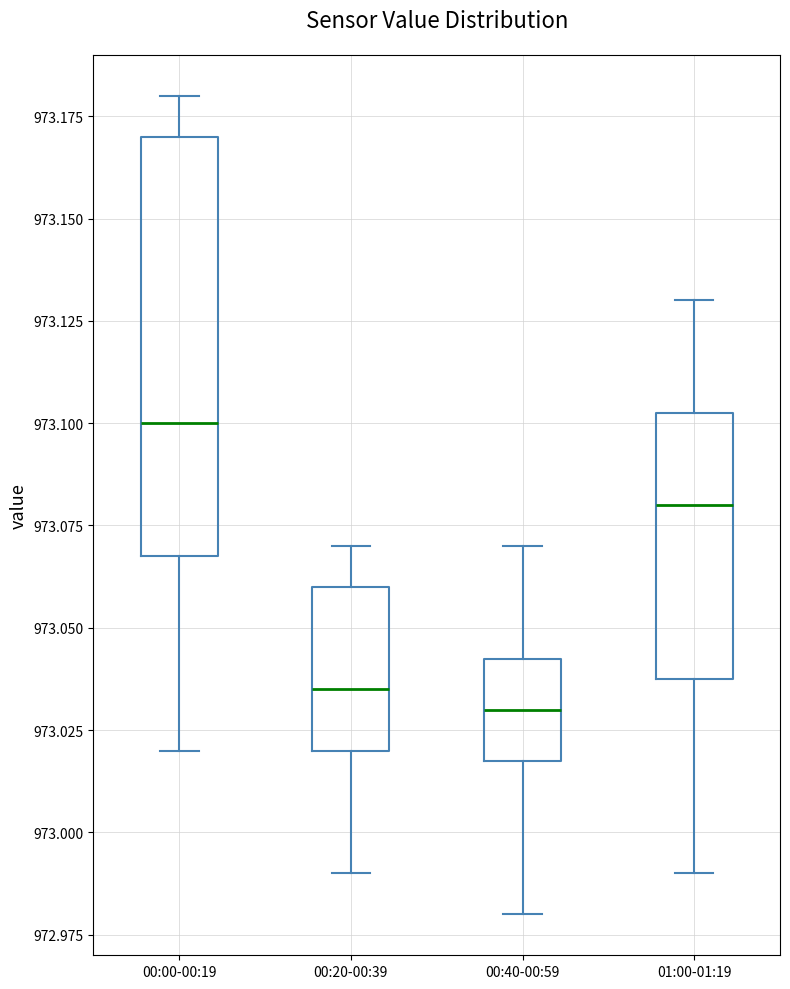

Which box has the highest median line?

00:00-00:19